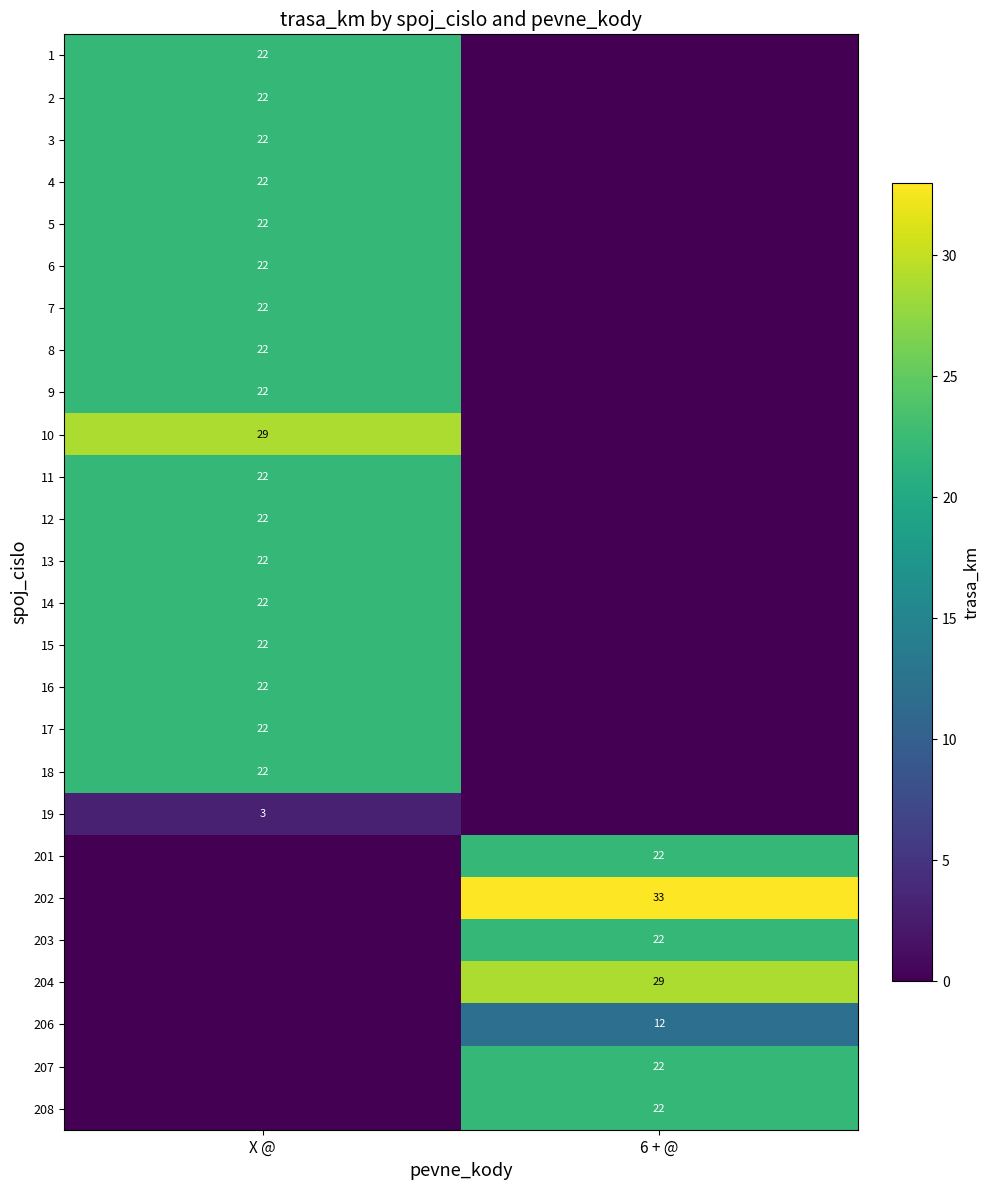

True or false: 18 has a value of 33 at X @.

False